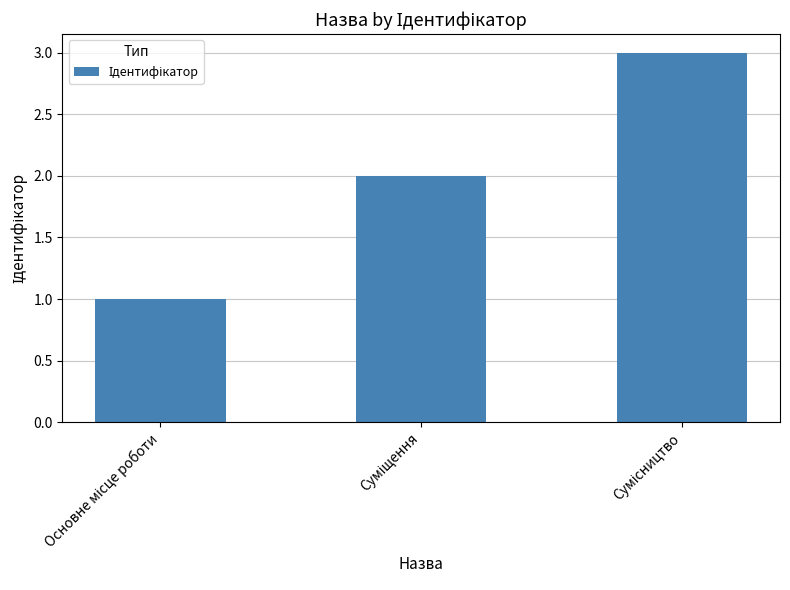

What is the sum of all values?

6